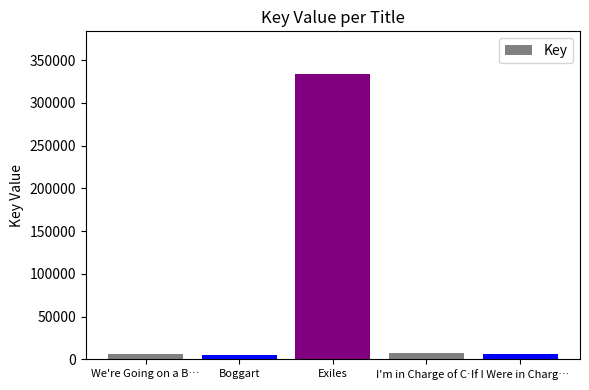

Does the chart contain any negative values?

No